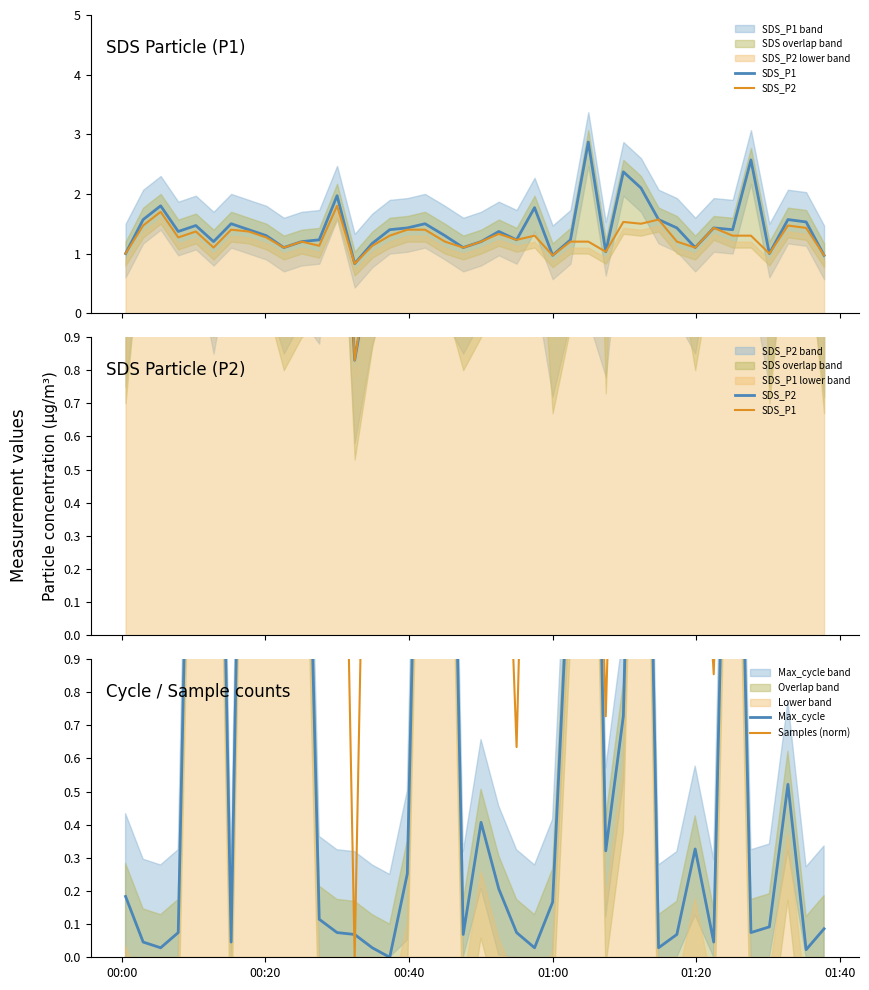

Reading left to right, transcribe all the data shown in this chart.

SDS_P1: 1.0	1.6	1.8	1.4	1.5	1.2	1.5	1.4	1.3	1.1	1.2	1.2	2.0	0.8	1.2	1.4	1.4	1.5	1.3	1.1	1.2	1.4	1.2	1.8	1.0	1.2	2.9	1.0	2.4	2.1	1.6	1.4	1.1	1.4	1.4	2.6	1.0	1.6	1.5	1.0
SDS_P2: 1.0	1.5	1.7	1.3	1.4	1.1	1.4	1.4	1.3	1.1	1.2	1.1	1.8	0.8	1.1	1.3	1.4	1.4	1.2	1.1	1.2	1.3	1.2	1.3	1.0	1.2	1.2	1.0	1.5	1.5	1.6	1.2	1.1	1.4	1.3	1.3	1.0	1.5	1.4	1.0
Max_cycle: 0.2	0.0	0.0	0.1	2.6	2.8	0.0	3.0	2.9	2.8	2.3	0.1	0.1	0.1	0.0	0.0	0.3	2.6	2.8	0.1	0.4	0.2	0.1	0.0	0.2	1.3	2.9	0.3	0.7	2.8	0.0	0.1	0.3	0.0	2.5	0.1	0.1	0.5	0.0	0.1
Samples (norm): 3.0	2.9	2.5	1.5	0.9	2.8	2.8	2.8	2.7	2.8	2.8	2.8	2.8	0.0	2.7	2.3	0.9	2.8	2.7	2.8	2.7	2.1	0.6	2.8	2.6	2.6	2.7	0.7	2.6	2.7	2.5	2.7	1.8	0.9	2.6	2.6	2.5	2.6	2.6	1.7